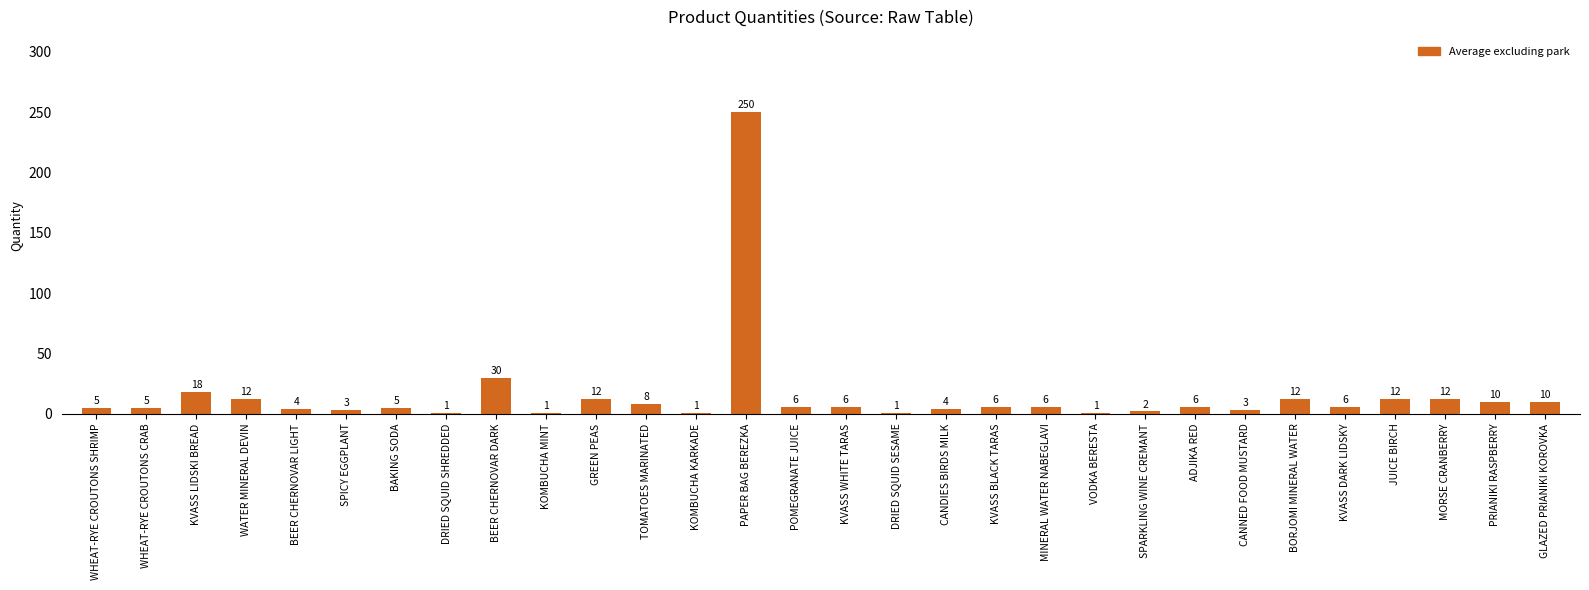

What is the sum of the values at GLAZED PRIANIKI KOROVKA and DRIED SQUID SESAME?

11